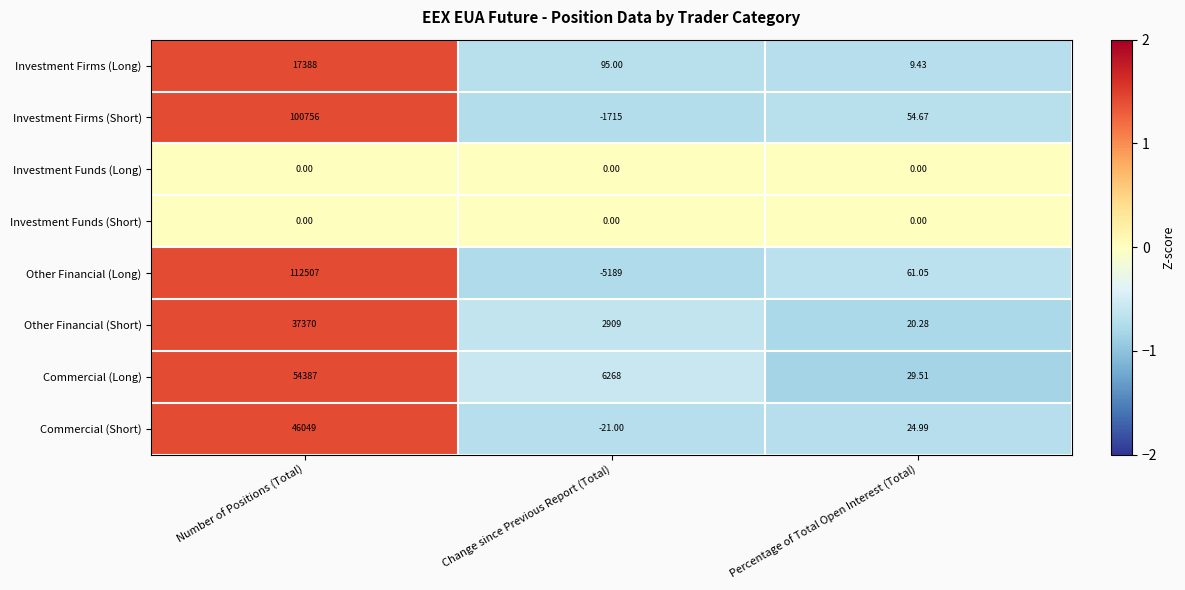

Where is Investment Firms (Short) nearest to the value 49520?

Percentage of Total Open Interest (Total)